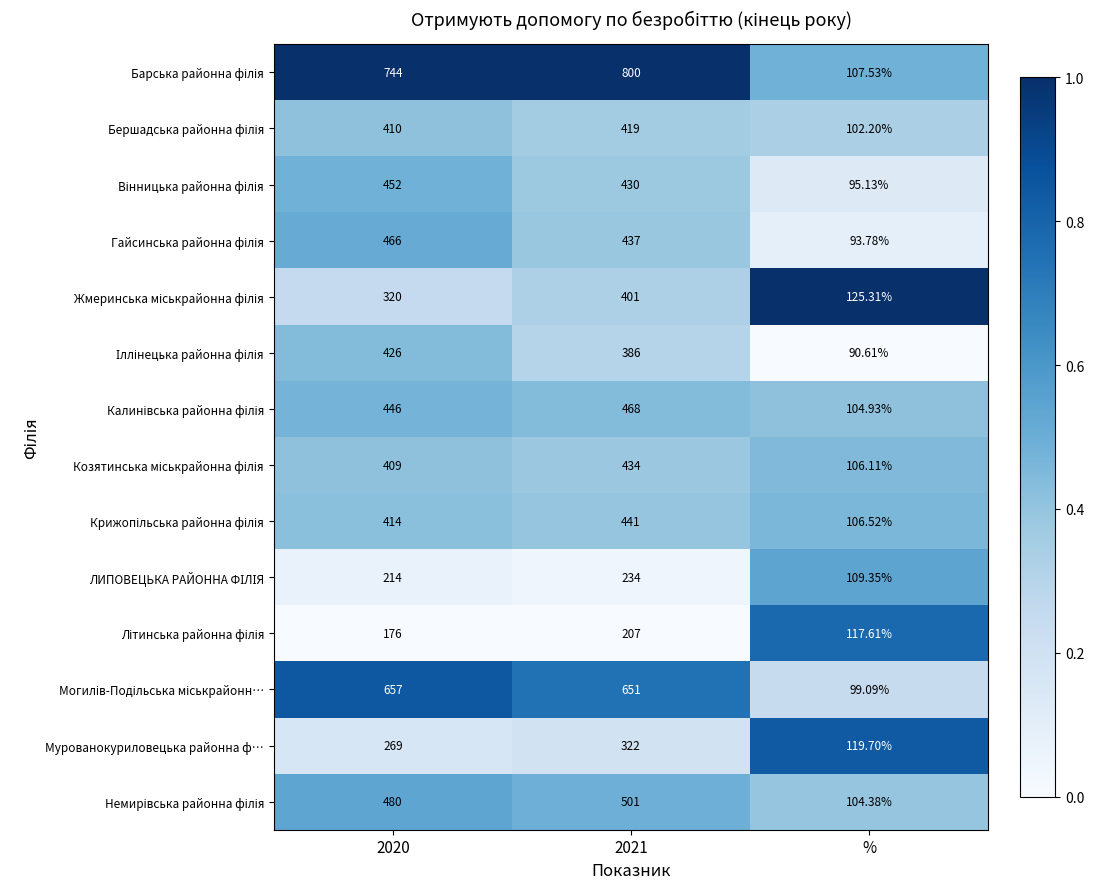

Which category has the lowest value across all series?

%